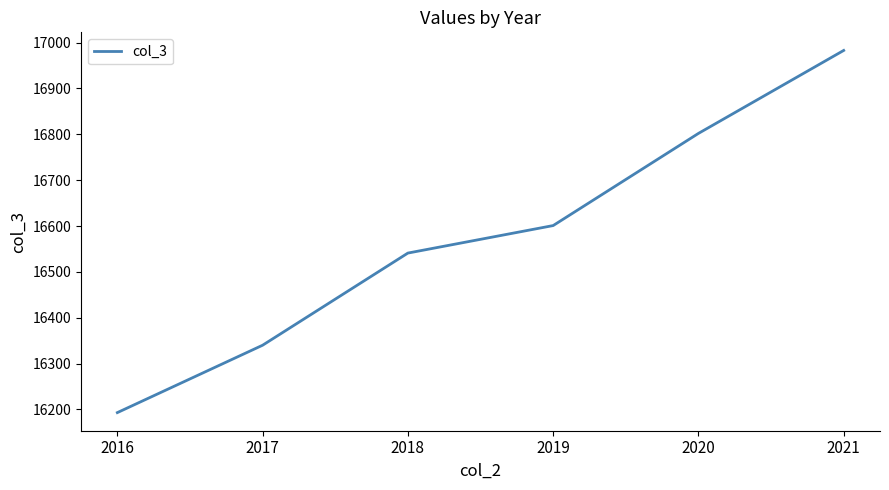

Read the value at 2018, to the nearest 100.

16500